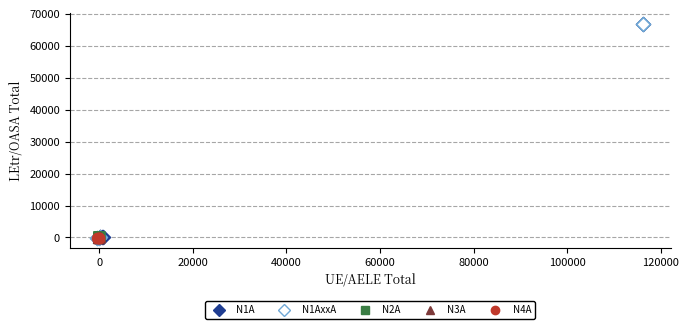

What are all the series names shown in the legend?

N1A, N1AxxA, N2A, N3A, N4A